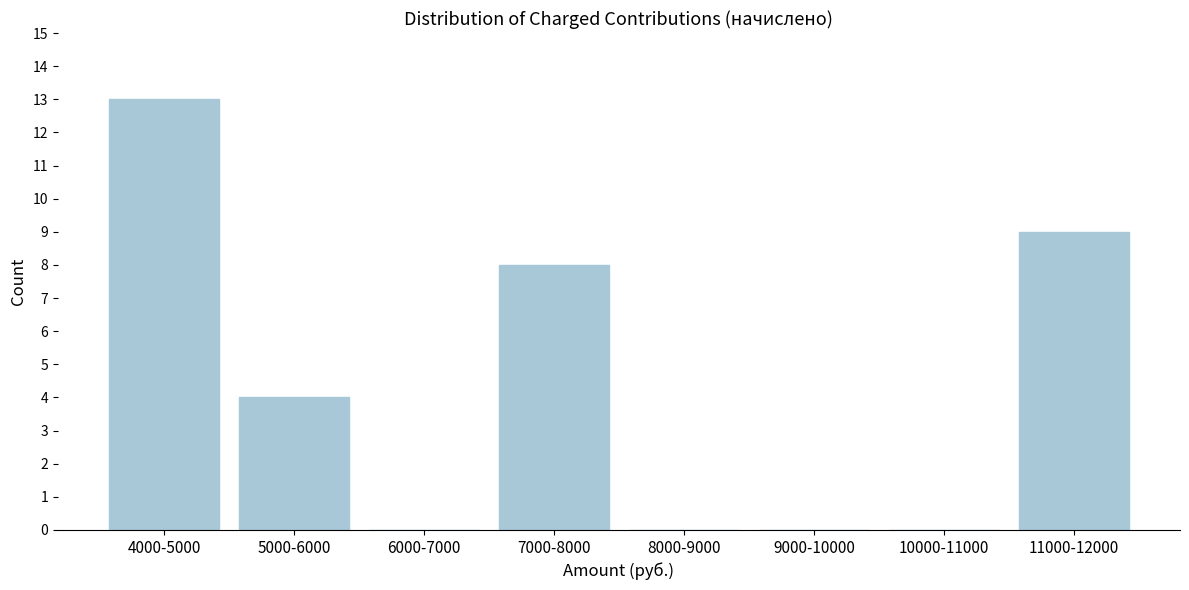

Reading left to right, extract all data points from this chart.

4000-5000=13	5000-6000=4	6000-7000=0	7000-8000=8	8000-9000=0	9000-10000=0	10000-11000=0	11000-12000=9